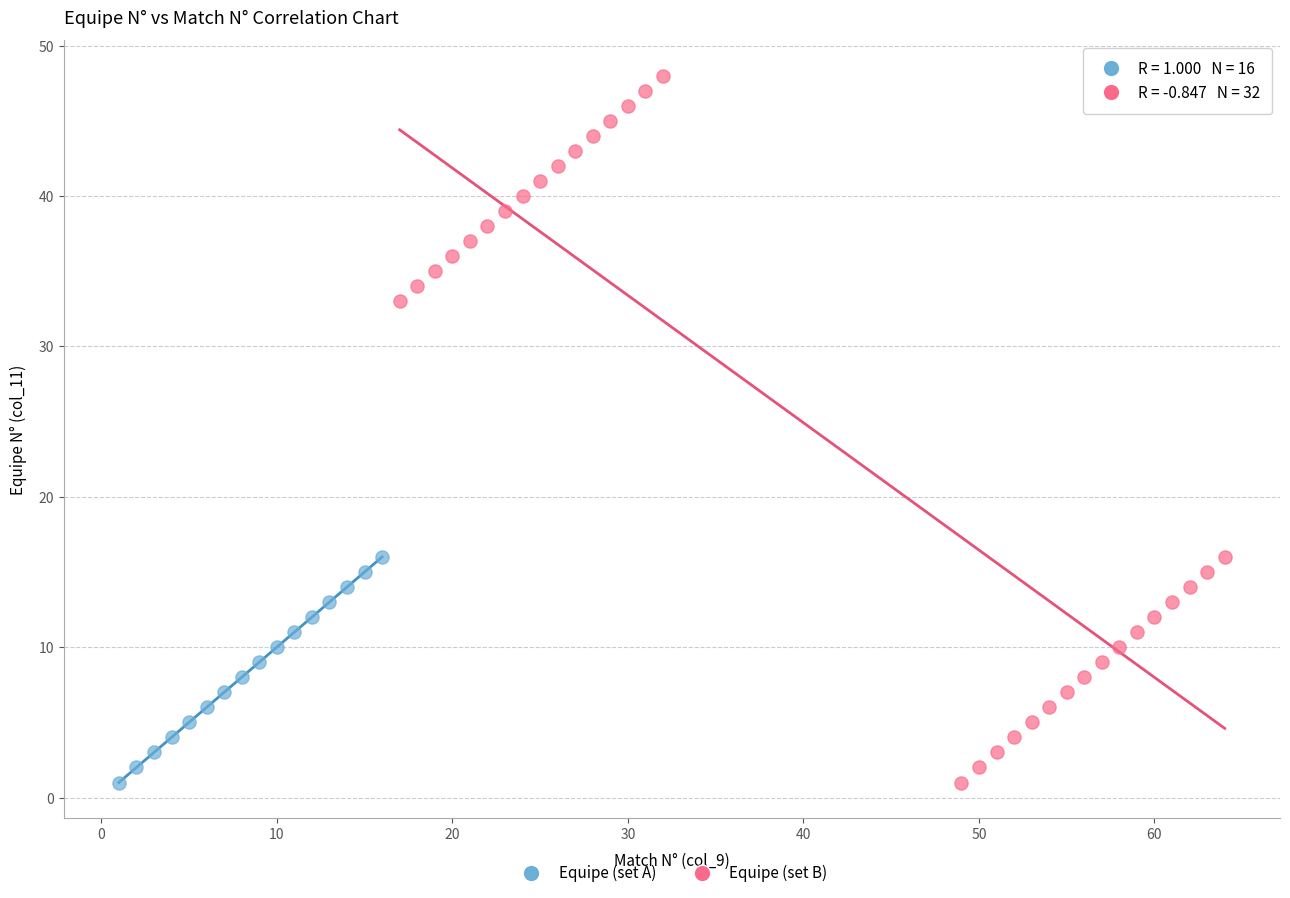

Which series has the largest Y range (max minus min)?

Equipe (set B)